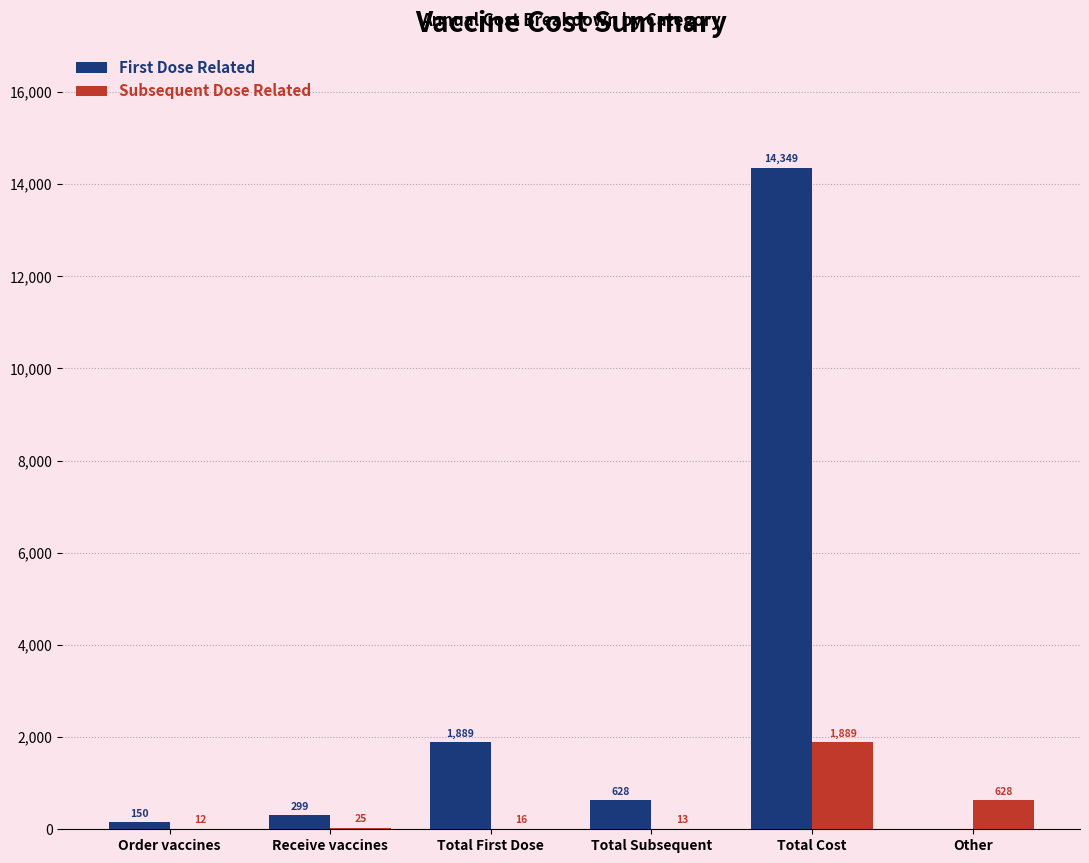

Which series has the largest range (max minus min)?

First Dose Related